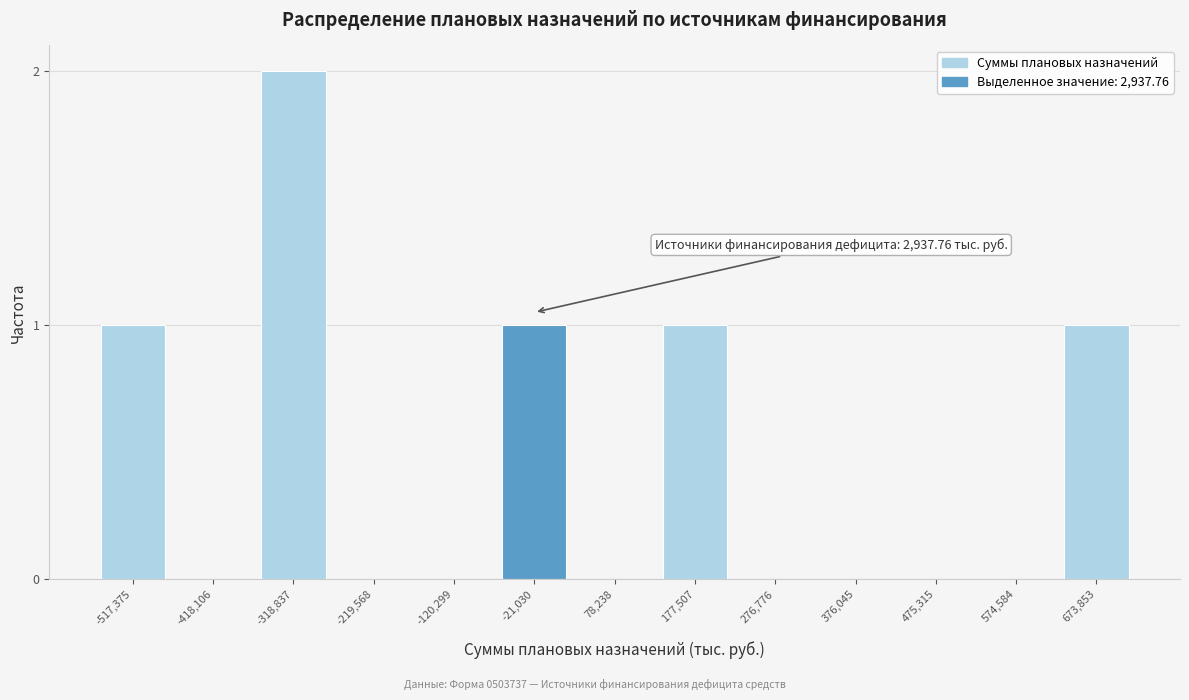

Reading right to left, extract all data points from this chart.

673,853=1	574,584=0	475,315=0	376,045=0	276,776=0	177,507=1	78,238=0	-21,030=1	-120,299=0	-219,568=0	-318,837=2	-418,106=0	-517,375=1